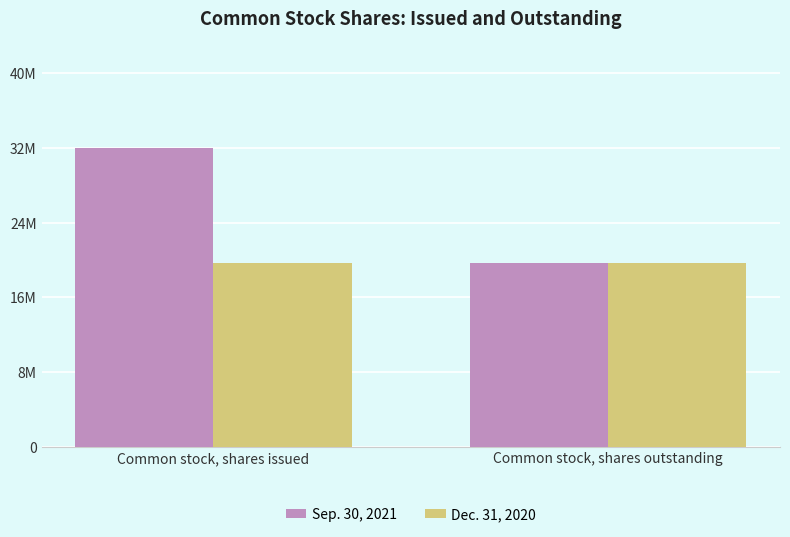

What is the difference between the Sep. 30, 2021 values at Common stock, shares issued and Common stock, shares outstanding?

12277801